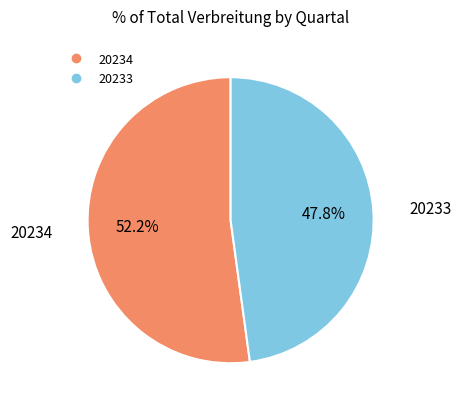

Is it true that 20234 is 60% of the pie?

False